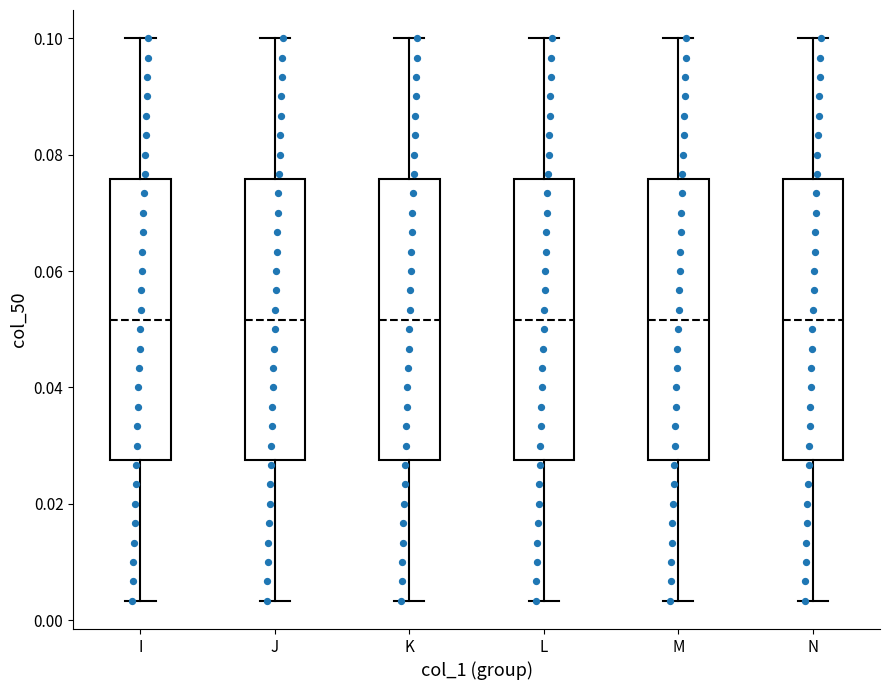

Reading left to right, read every box against the y-axis: the position of its median line, the range the box covers, and the ends of its whiskers. The values are not printed on the chart, so give them approximately, as read against the axis.

I: median 0.052, box 0.028 to 0.076, whiskers 0.004 to 0.100
J: median 0.052, box 0.028 to 0.076, whiskers 0.004 to 0.100
K: median 0.052, box 0.028 to 0.076, whiskers 0.004 to 0.100
L: median 0.052, box 0.028 to 0.076, whiskers 0.004 to 0.100
M: median 0.052, box 0.028 to 0.076, whiskers 0.004 to 0.100
N: median 0.052, box 0.028 to 0.076, whiskers 0.004 to 0.100